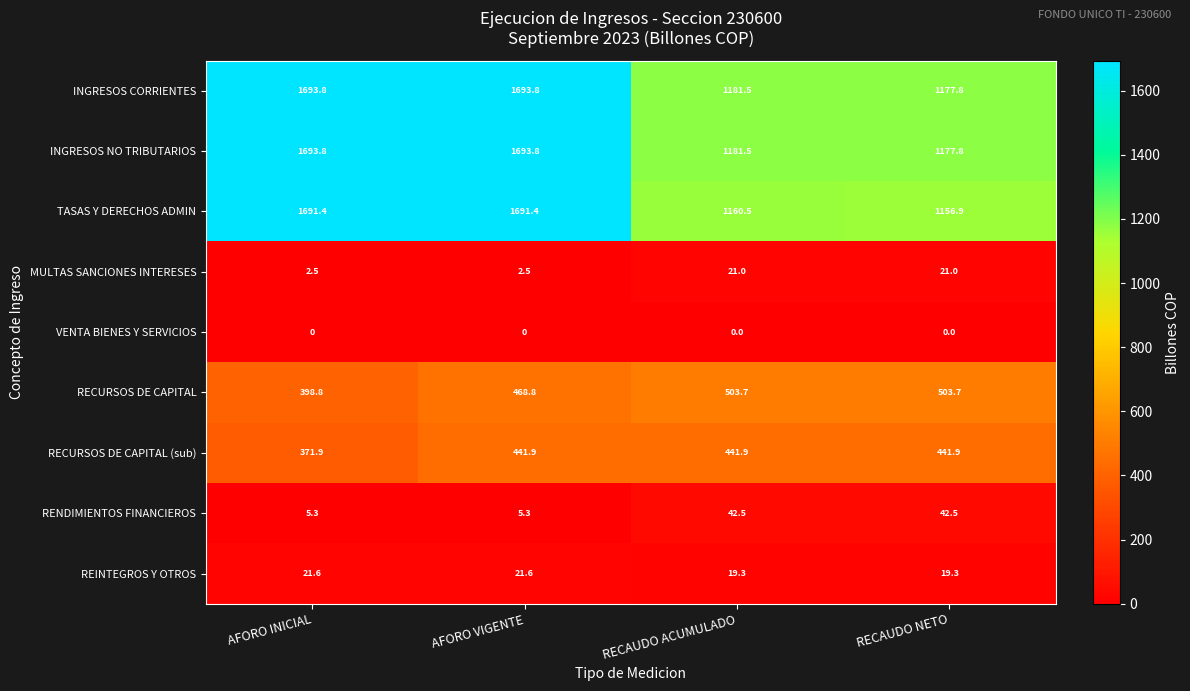

What is the difference between the highest and lowest values at AFORO INICIAL?

1693.8